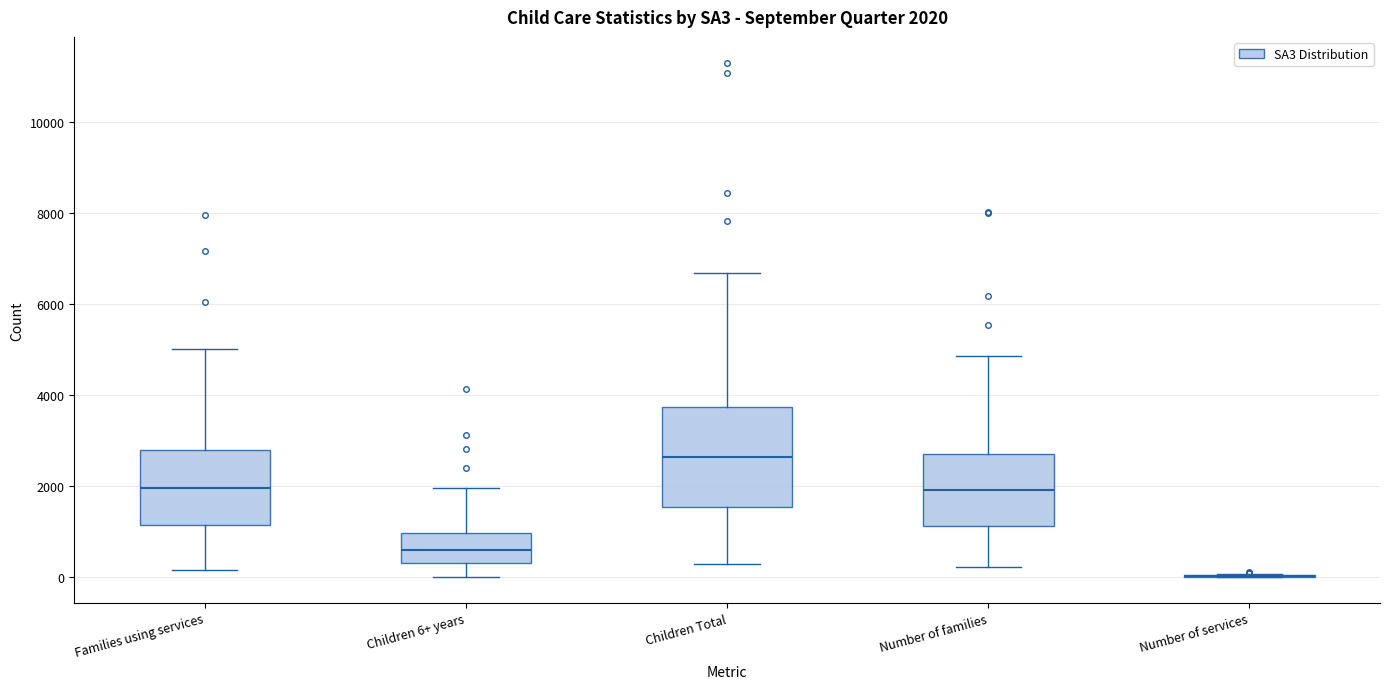

Which box is the tallest, from its lower edge to its upper edge?

Children Total